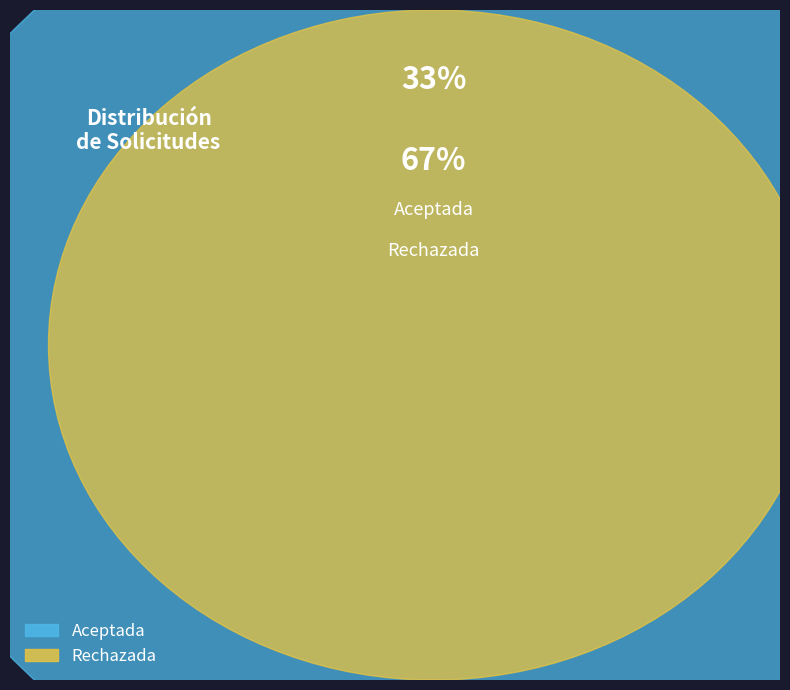

What is the change in value from Aceptada to Rechazada?

+1